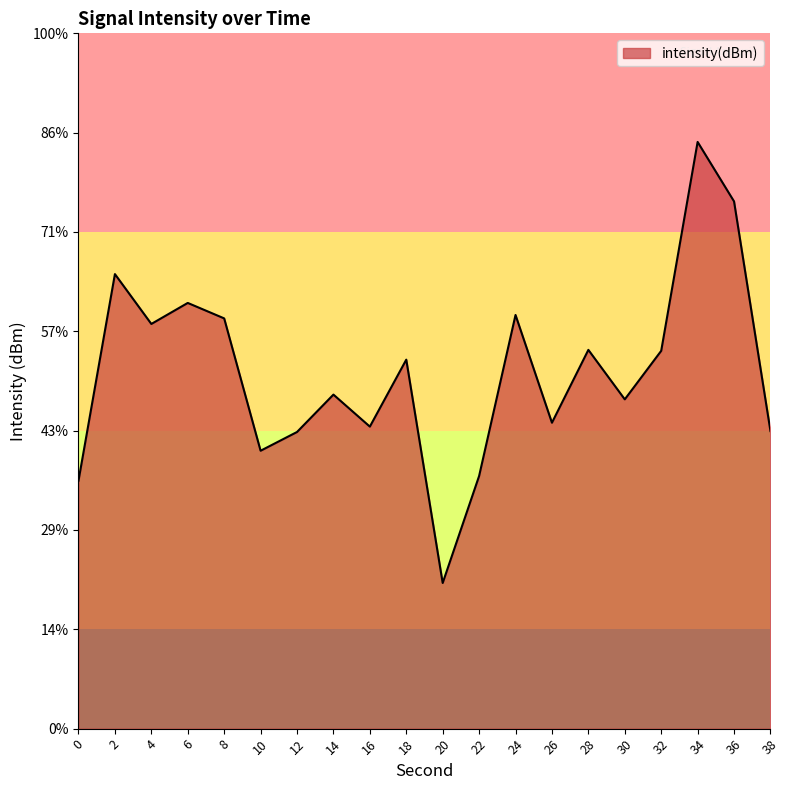

What is the difference between the values at 0 and 18?

6.1